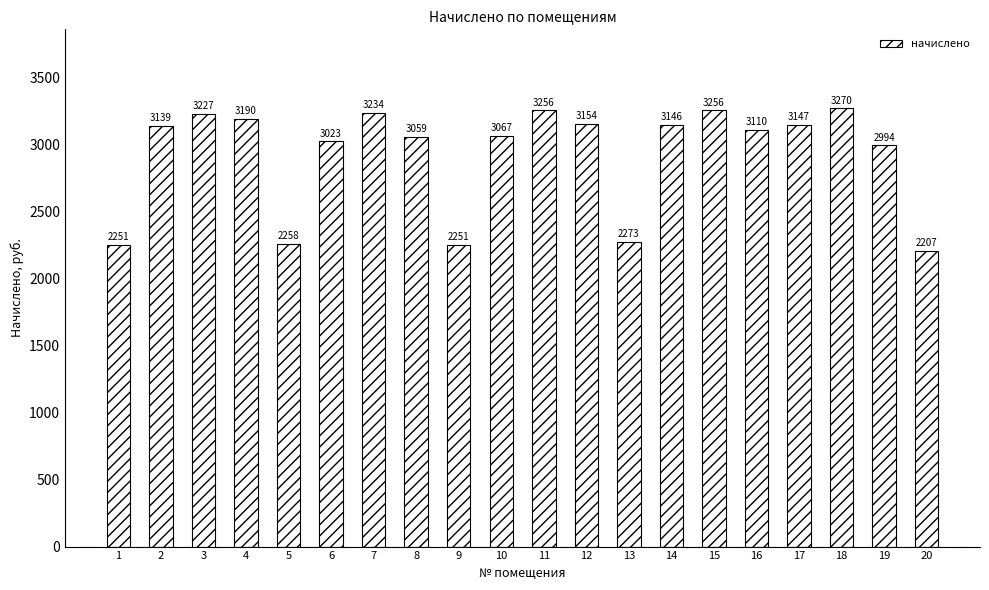

Where does the data first go above 3139?

2